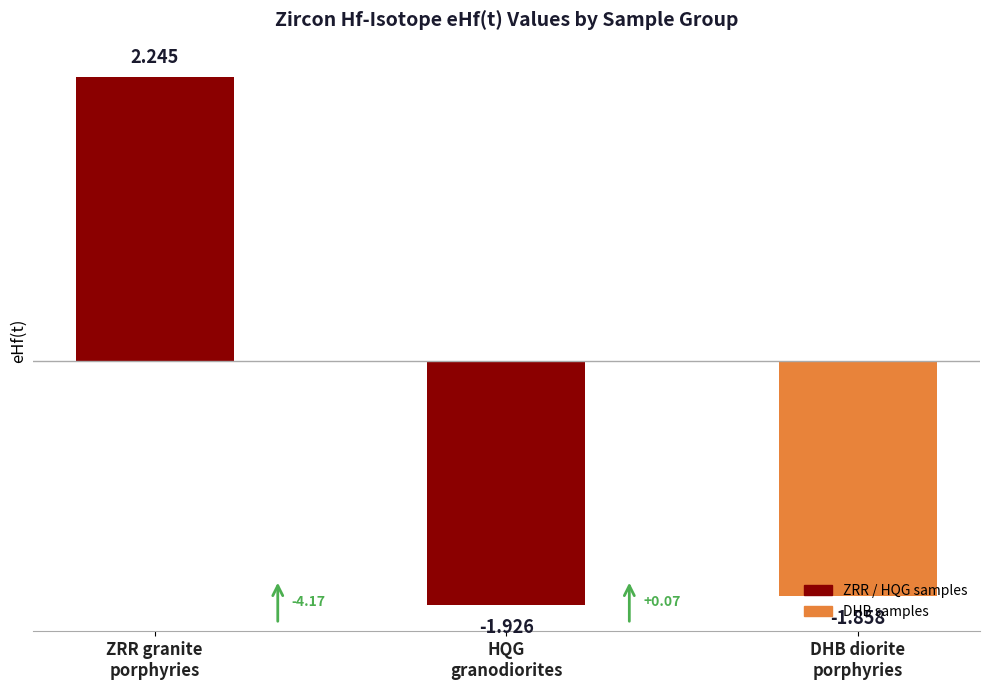

How many positive values are there?

1